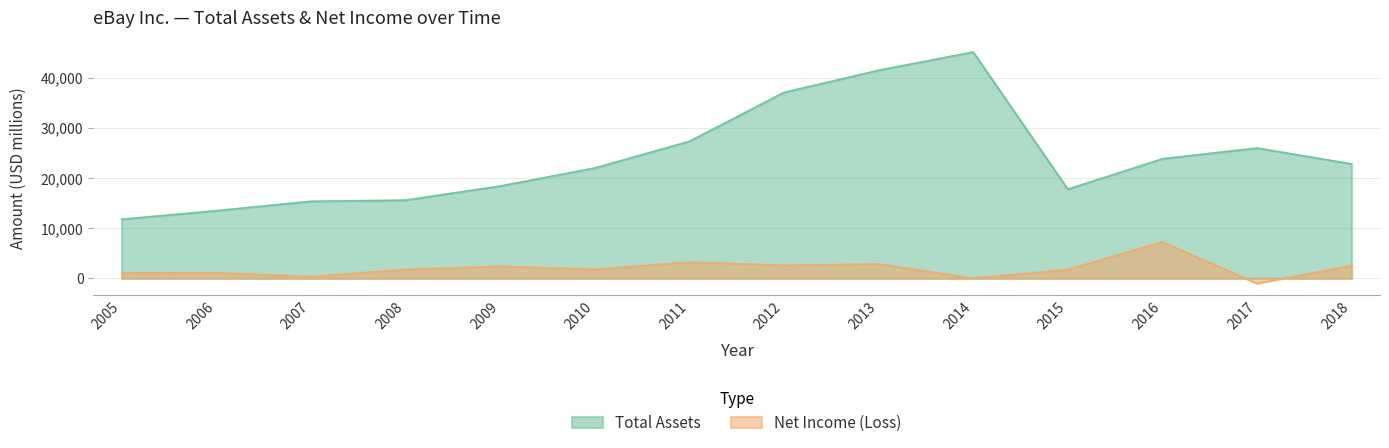

What is the maximum value for Total Assets?

45132